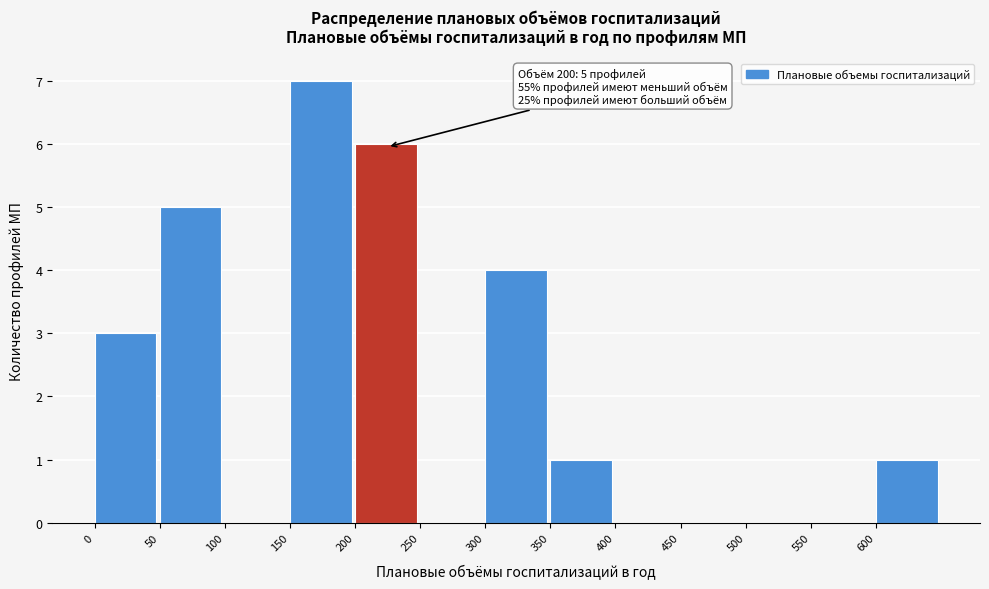

Which range on the x-axis has the tallest bar?

150 to 200